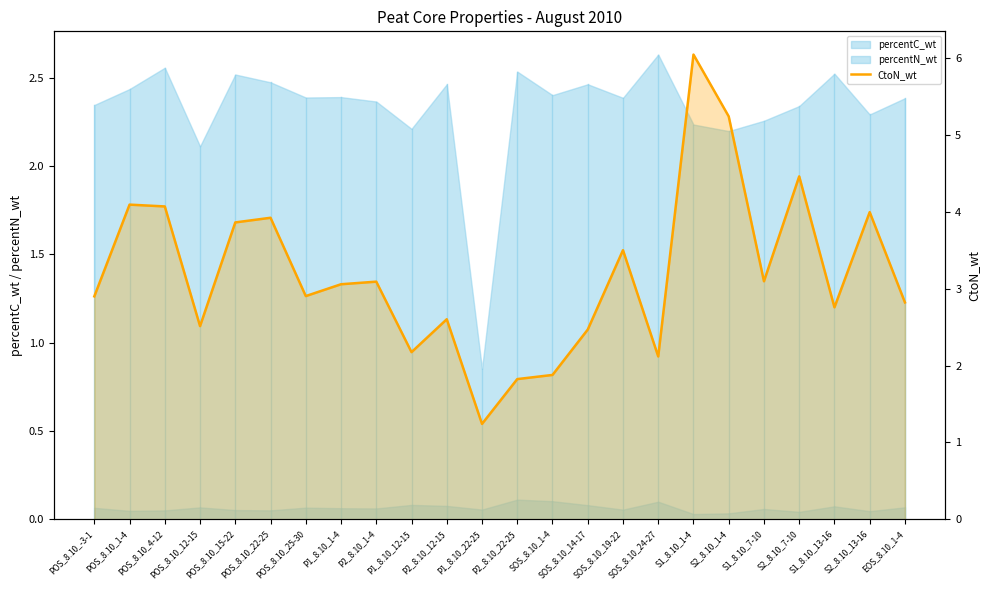

What position from the right is S1_8.10_7-10?

5